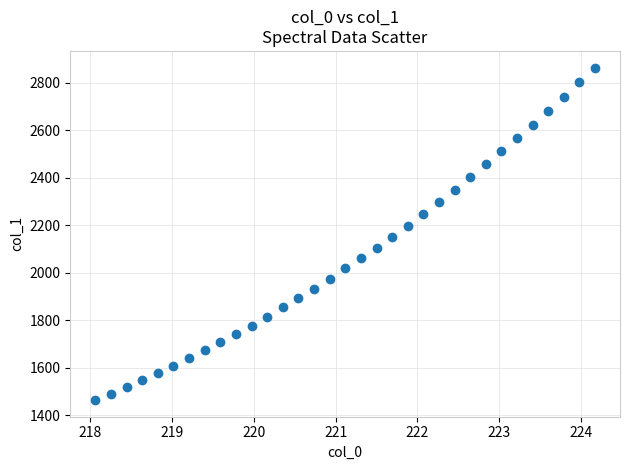

What is the range of Y values (max minus min)?

1400.1